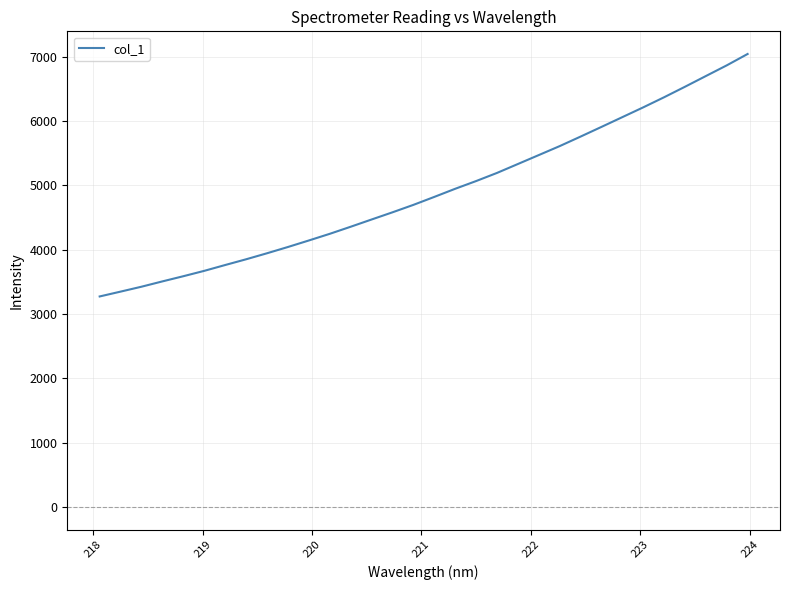

What is the greatest value displayed?

7044.4